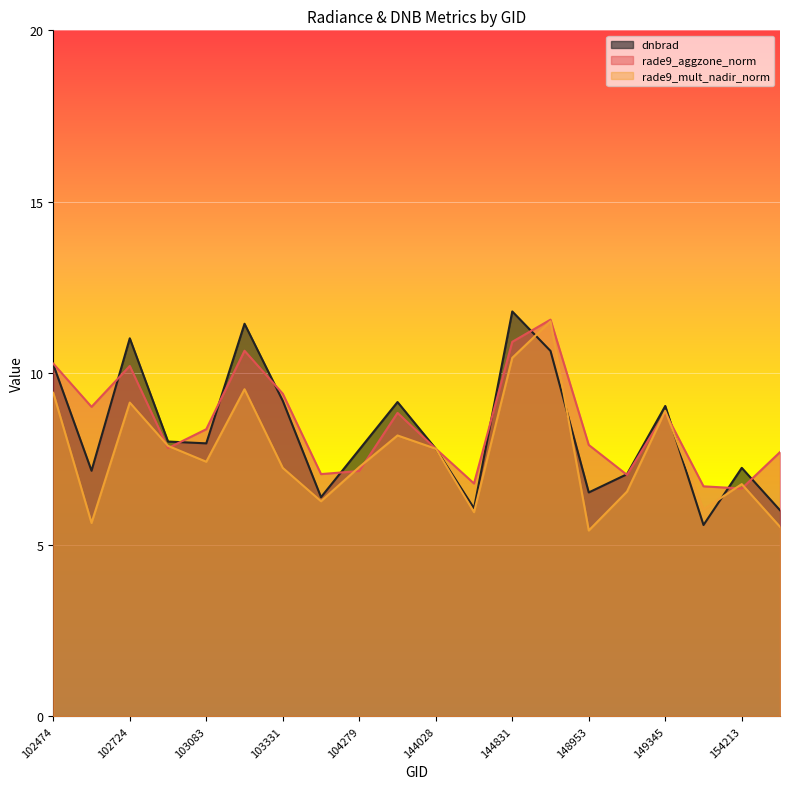

Between 103686 and 143835, which series saw the biggest shift?

dnbrad